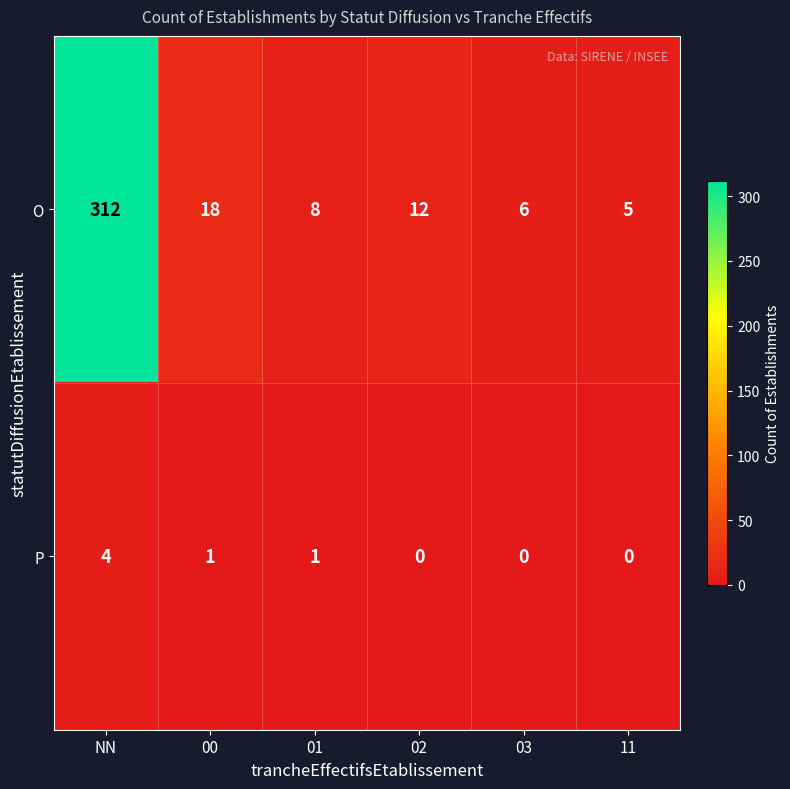

Rank the series by their average value, from lowest to highest.

P, O